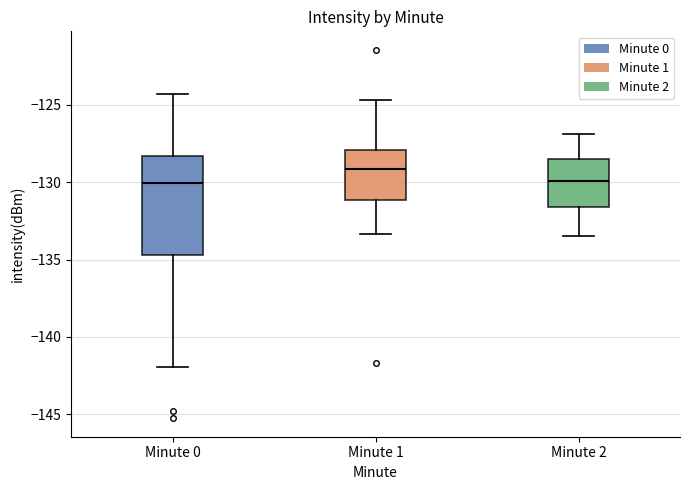

Reading left to right, transcribe this box plot: for each box, give where its median line is, the range the box spans, and where its two whiskers end, as read against the y-axis. The values are not printed on the chart, so give them approximately, as read against the axis.

Minute 0: median -130.0, box -134.5 to -128.5, whiskers -142.0 to -124.5
Minute 1: median -129.0, box -131.0 to -128.0, whiskers -133.5 to -124.5
Minute 2: median -130.0, box -131.5 to -128.5, whiskers -133.5 to -127.0